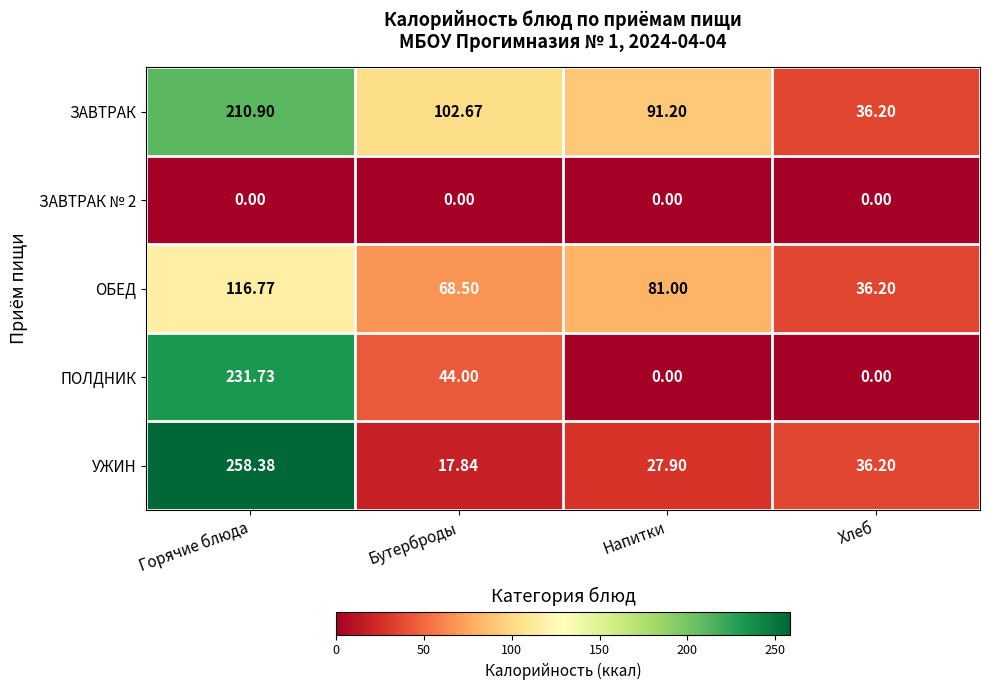

How many distinct data groups are displayed?

5